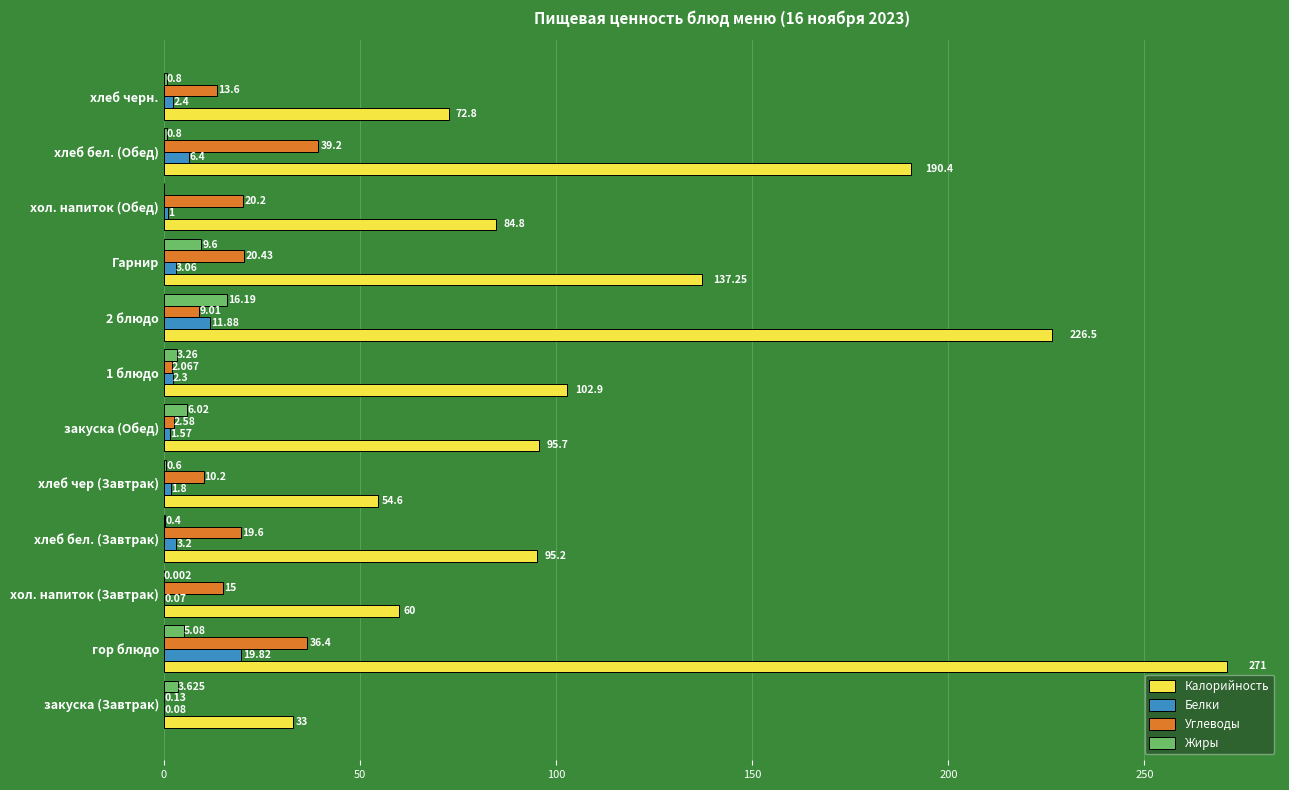

Which category has the highest value in the Калорийность series?

гор блюдо